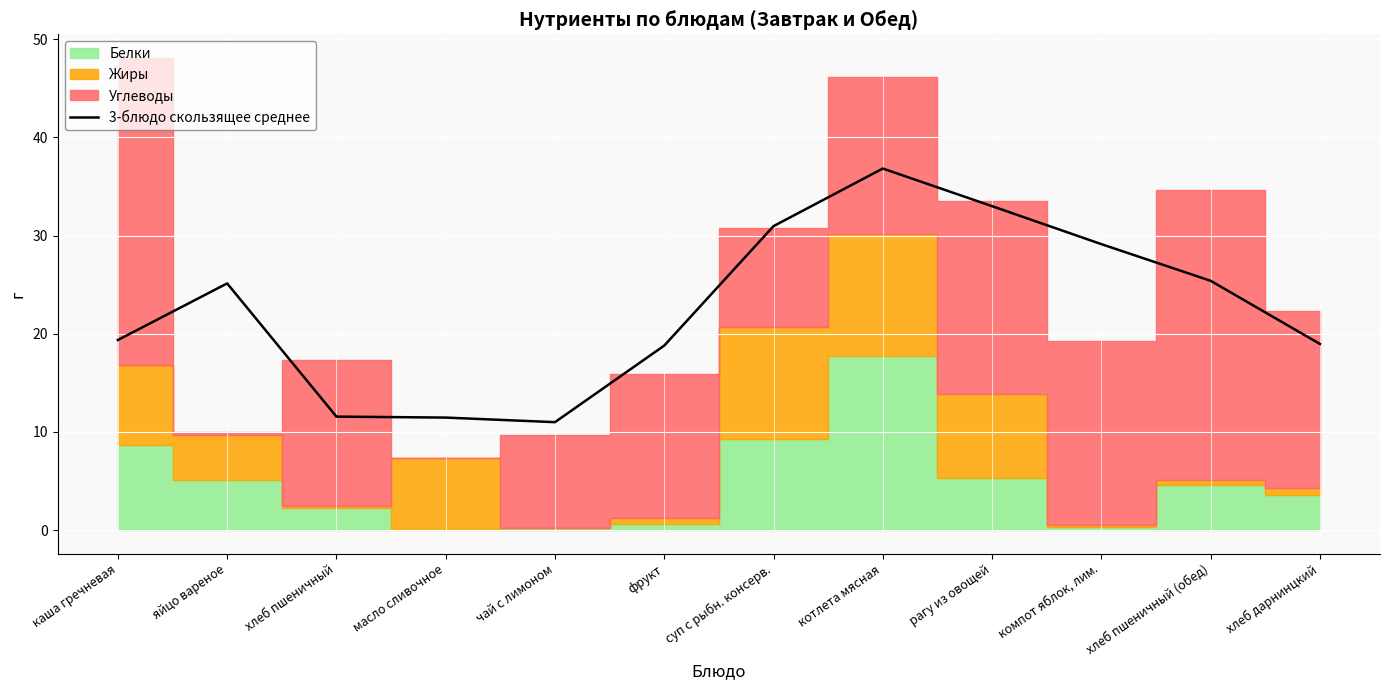

What is the greatest value displayed?

36.8